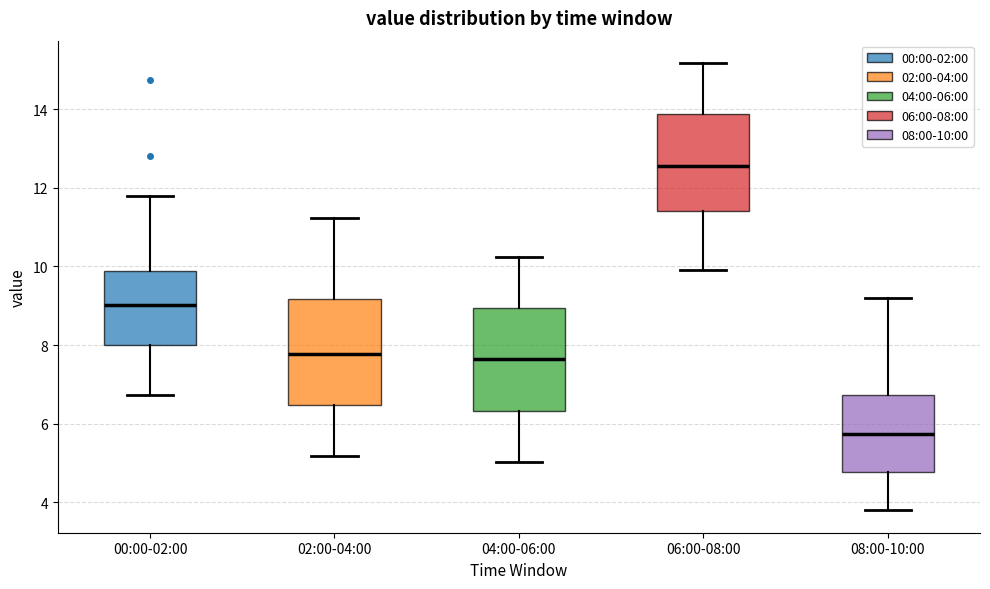

Which box's median line is the lowest?

08:00-10:00